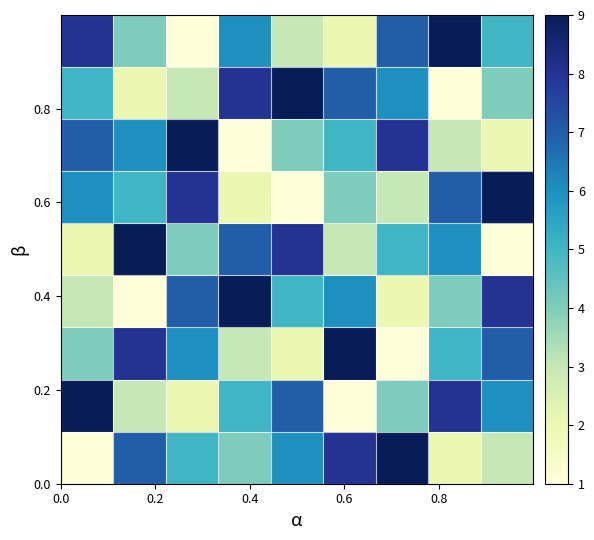

At how many categories does at least one series exceed 2?

9